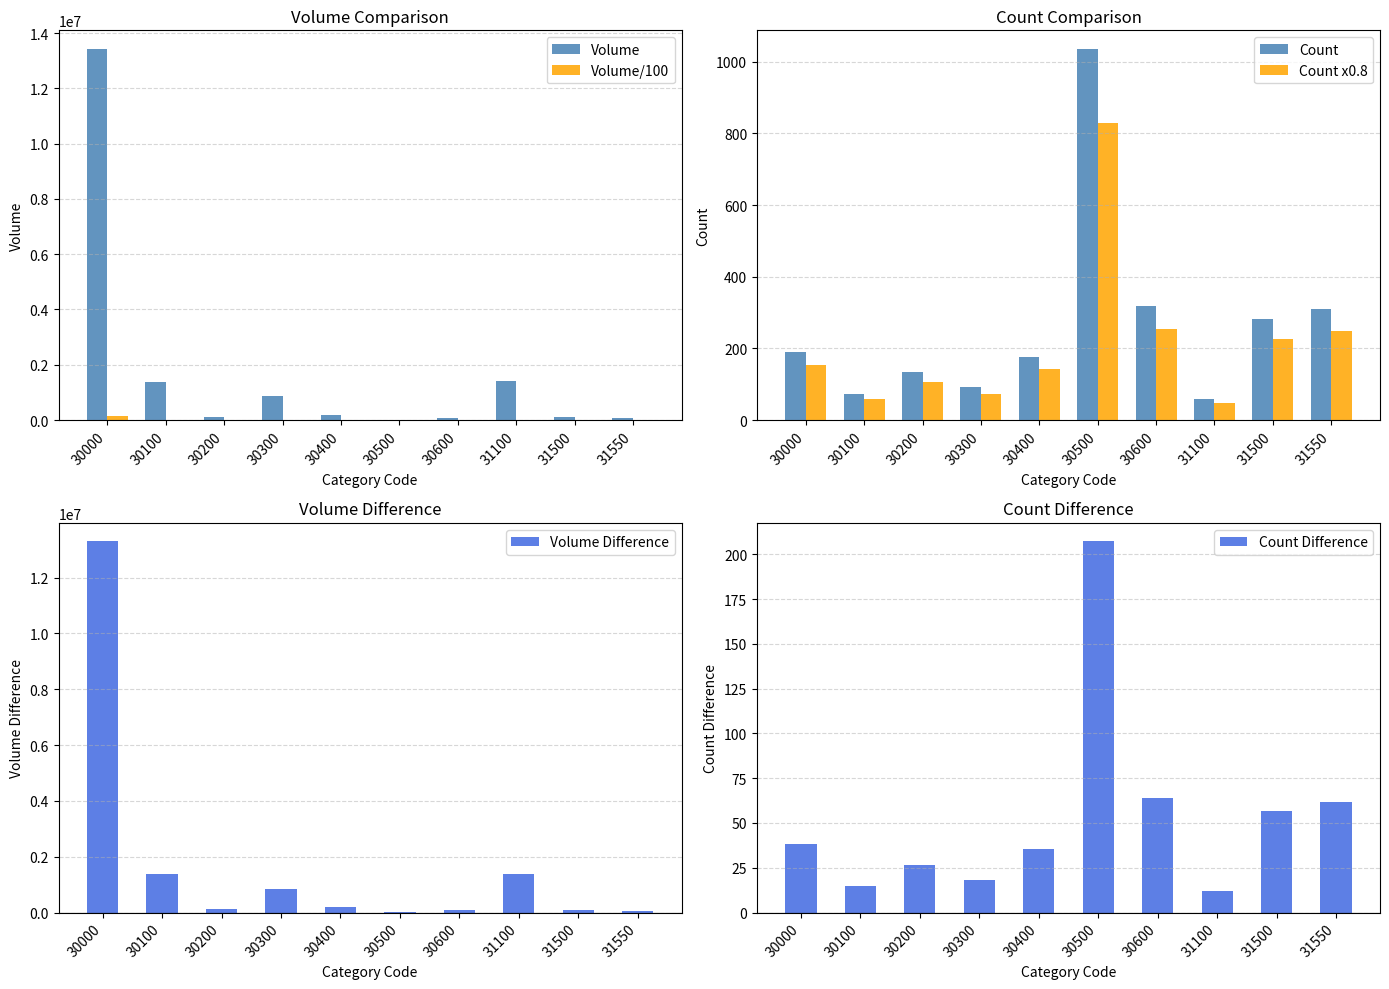

What is the value of the Volume/100 bar at the 7th from the left?

829.6